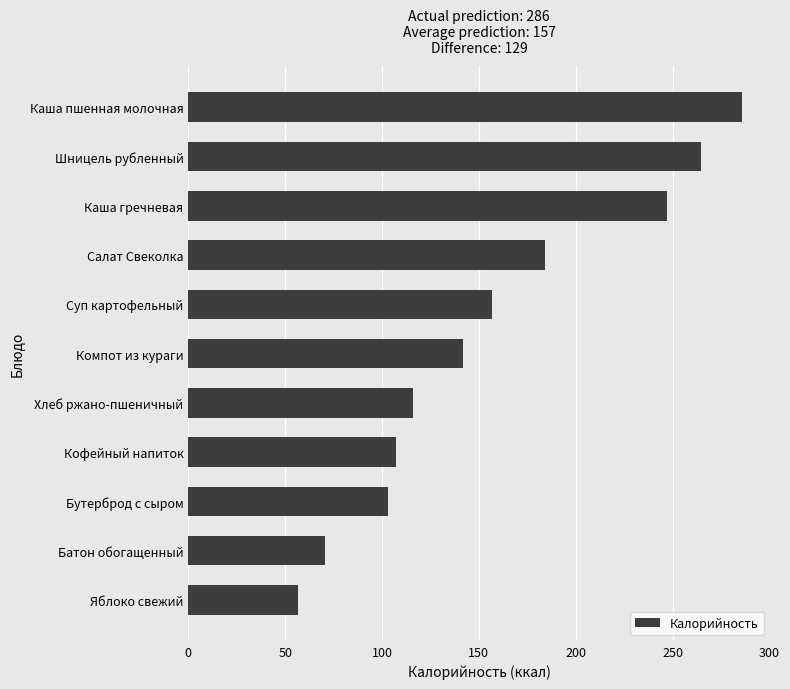

The value at Бутерброд с сыром is 49.8. True or false?

False